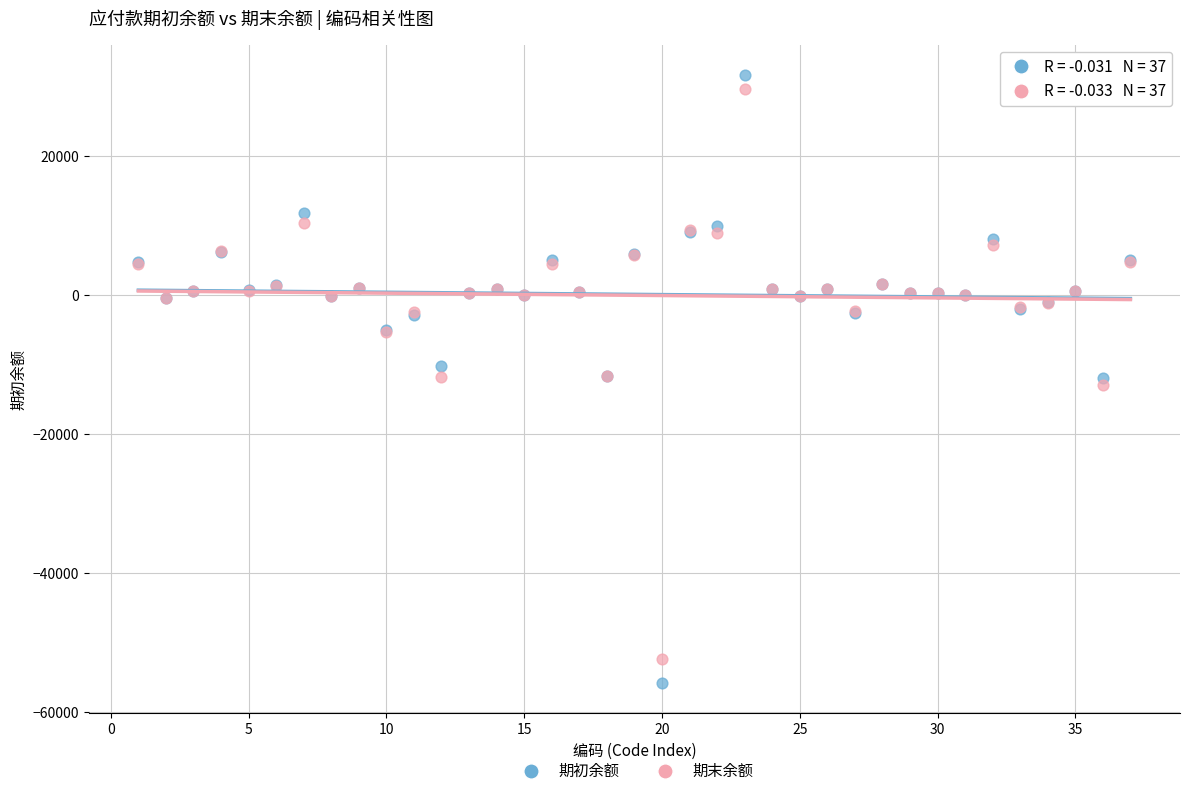

What are all the series names shown in the legend?

期初余额, 期末余额